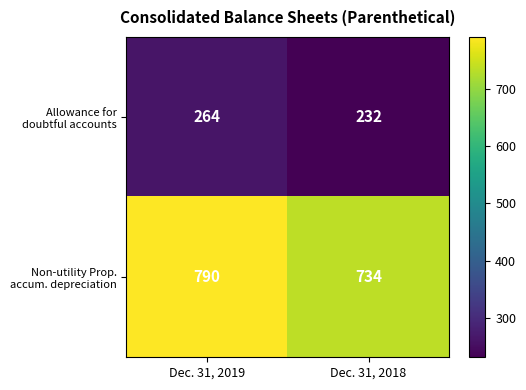

Which label corresponds to the smallest value in the chart?

Dec. 31, 2018